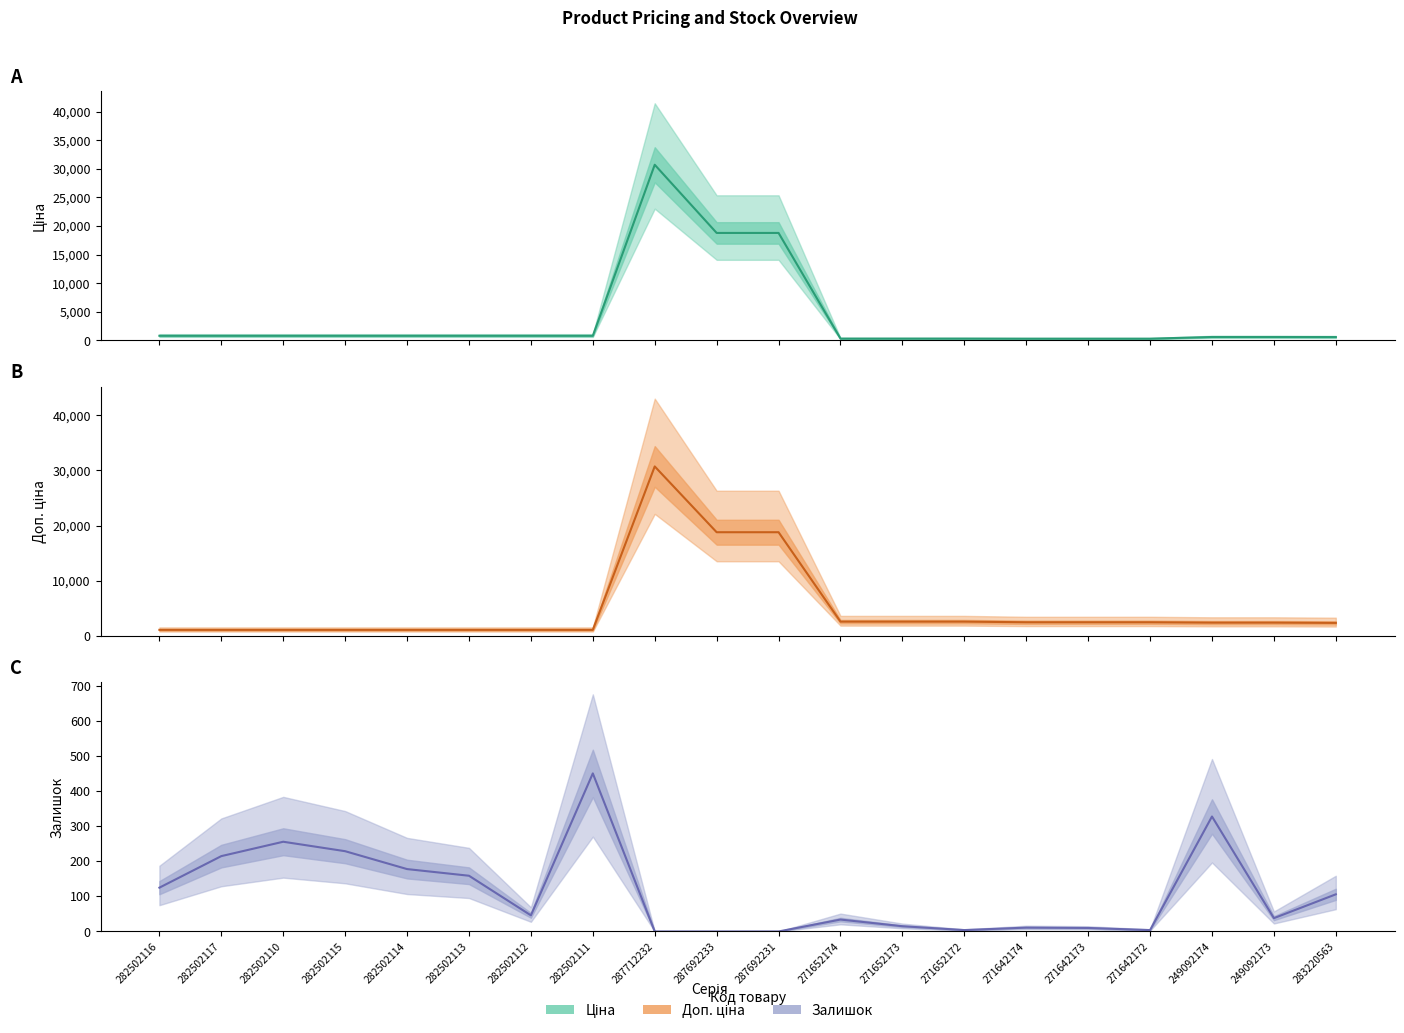

At which category does Доп. ціна reach its first local peak?

287712232